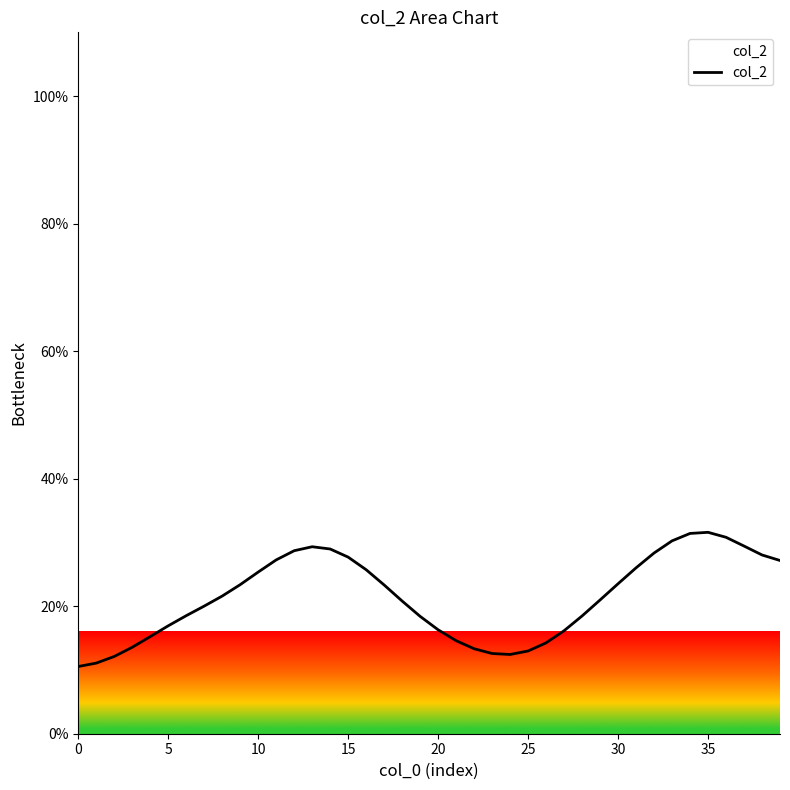

What is the smallest value displayed?

10.5